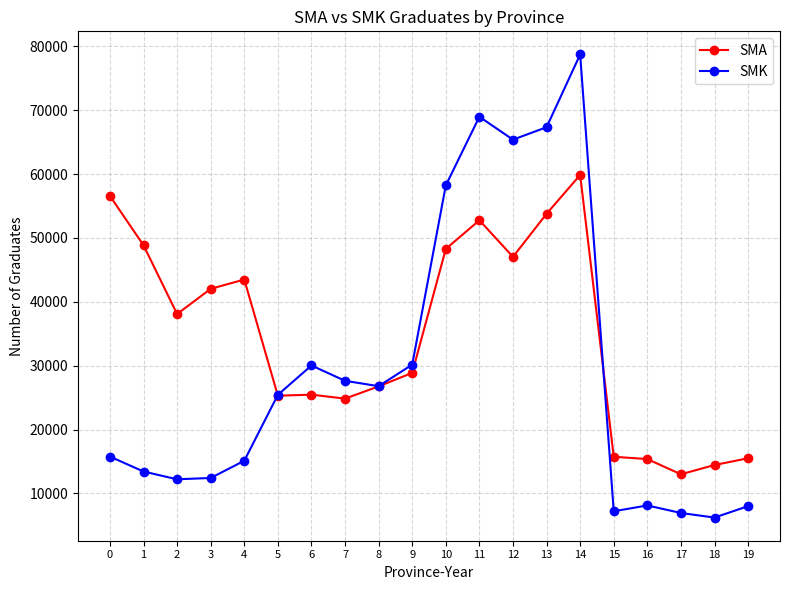

Rank the series by their maximum value, from lowest to highest.

SMA, SMK